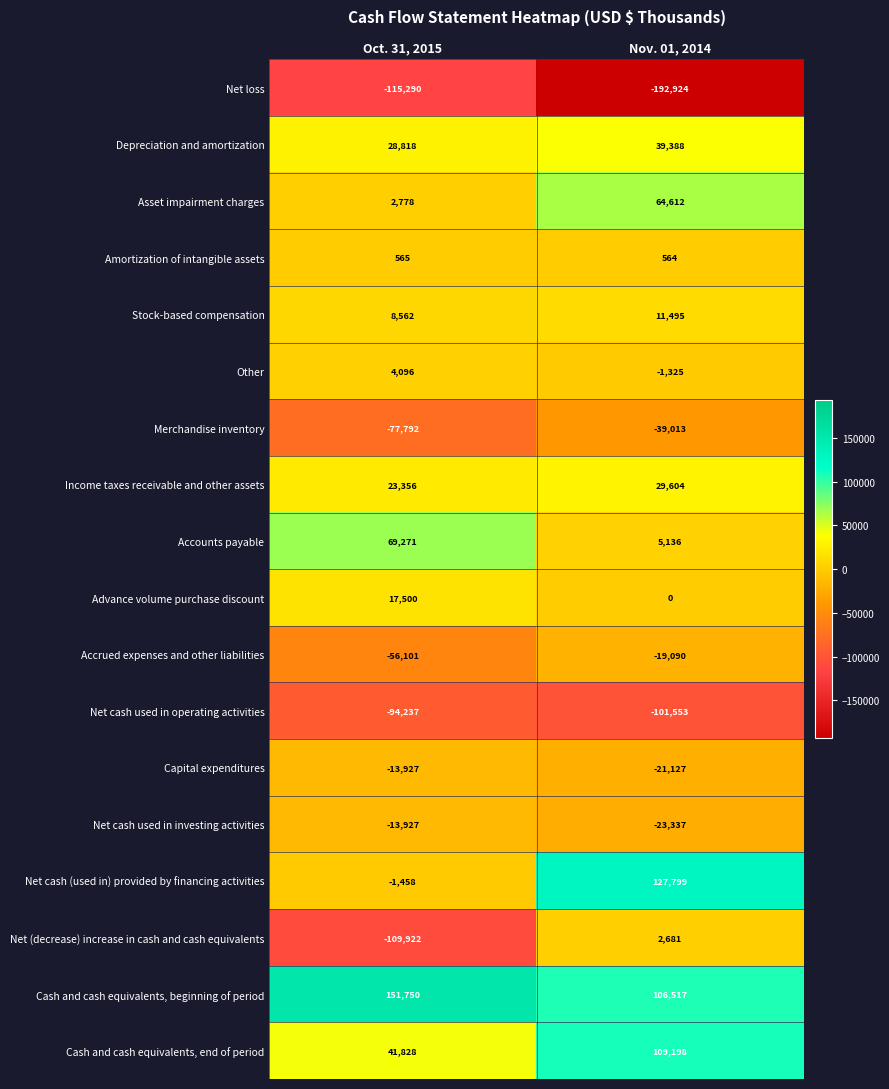

List the labels in order of Other value, smallest first.

Nov. 01, 2014, Oct. 31, 2015